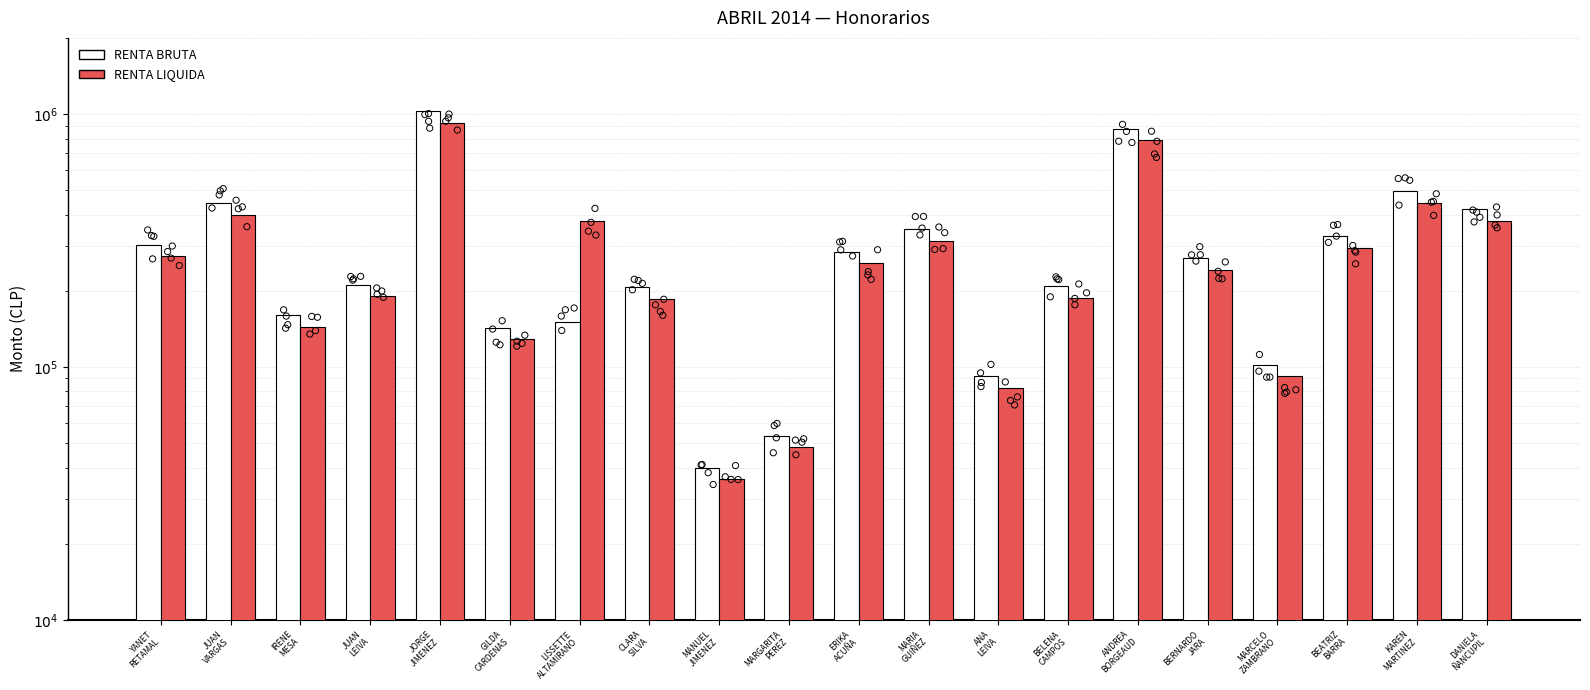

Which series has the largest total across all categories?

RENTA BRUTA